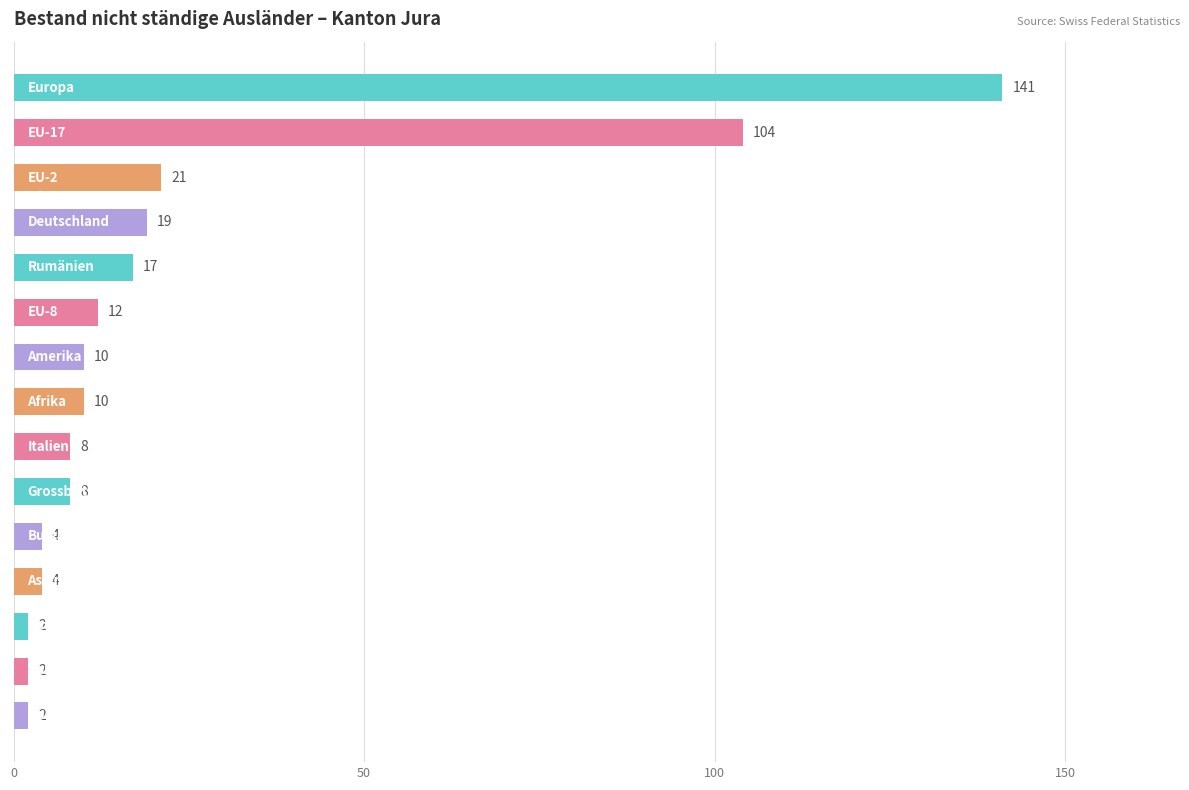

What is the value of the 9th bar from the top?

8